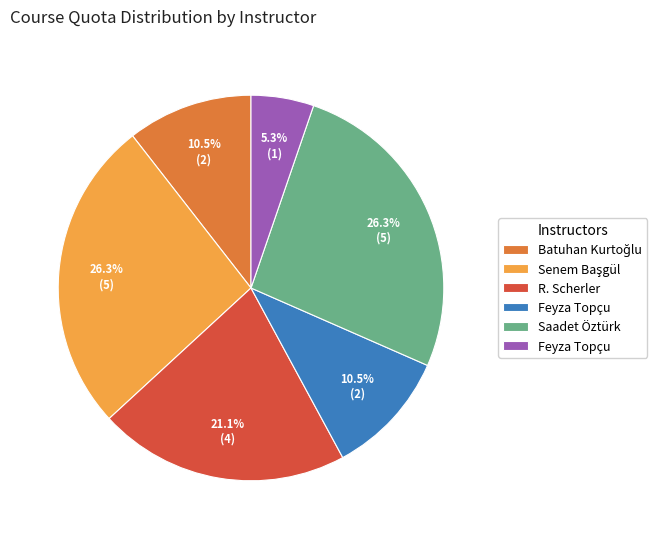

Is there any slice that represents more than half of the pie?

No